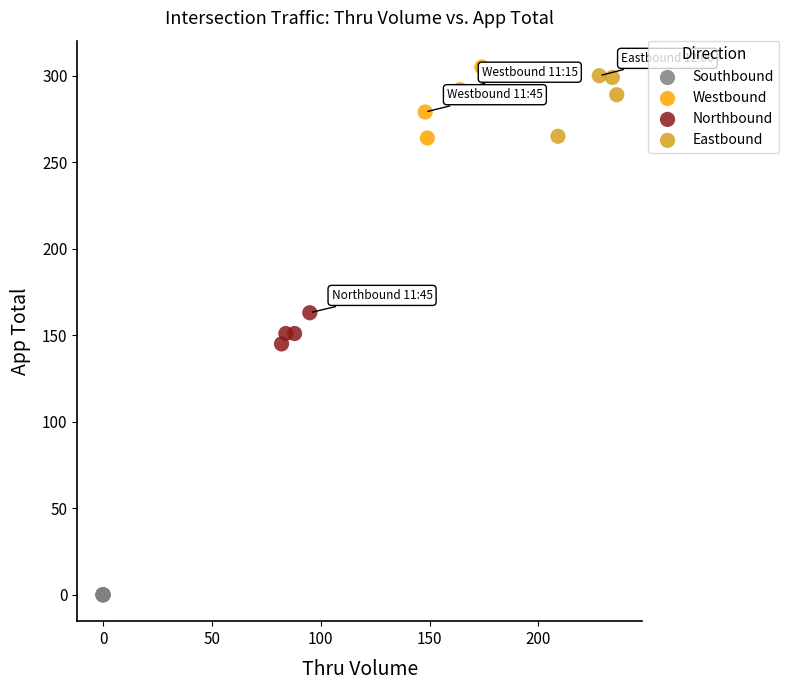

What are all the series names shown in the legend?

Southbound, Westbound, Northbound, Eastbound